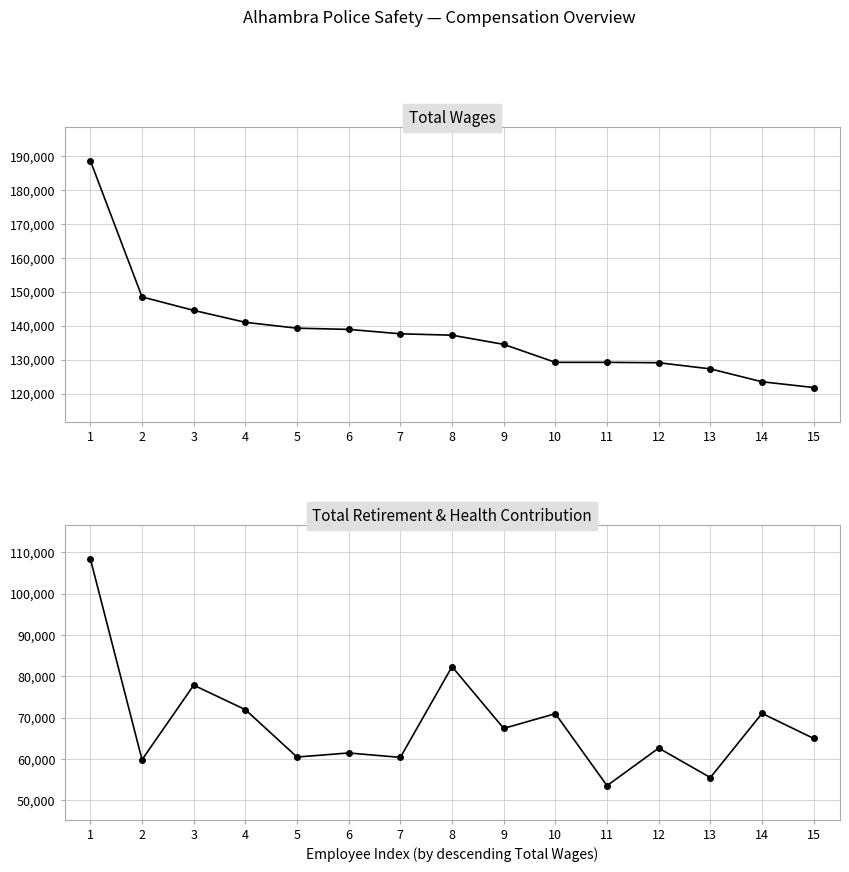

What is the highest value of the Total Retirement & Health Contribution series?

108469